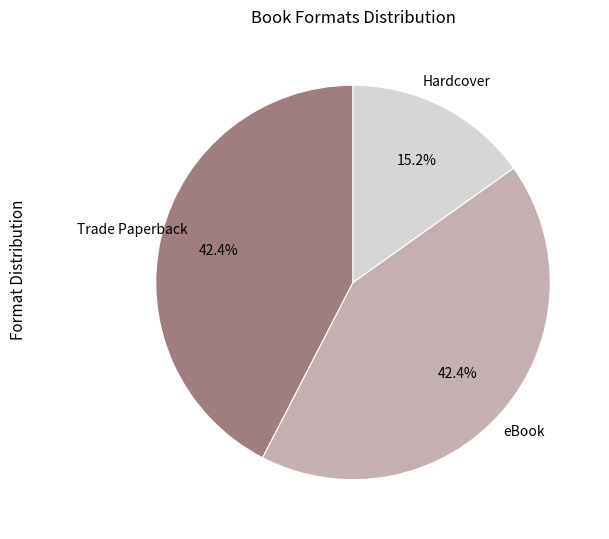

To the nearest percent, what is the difference between the largest and smallest slice percentages?

27%